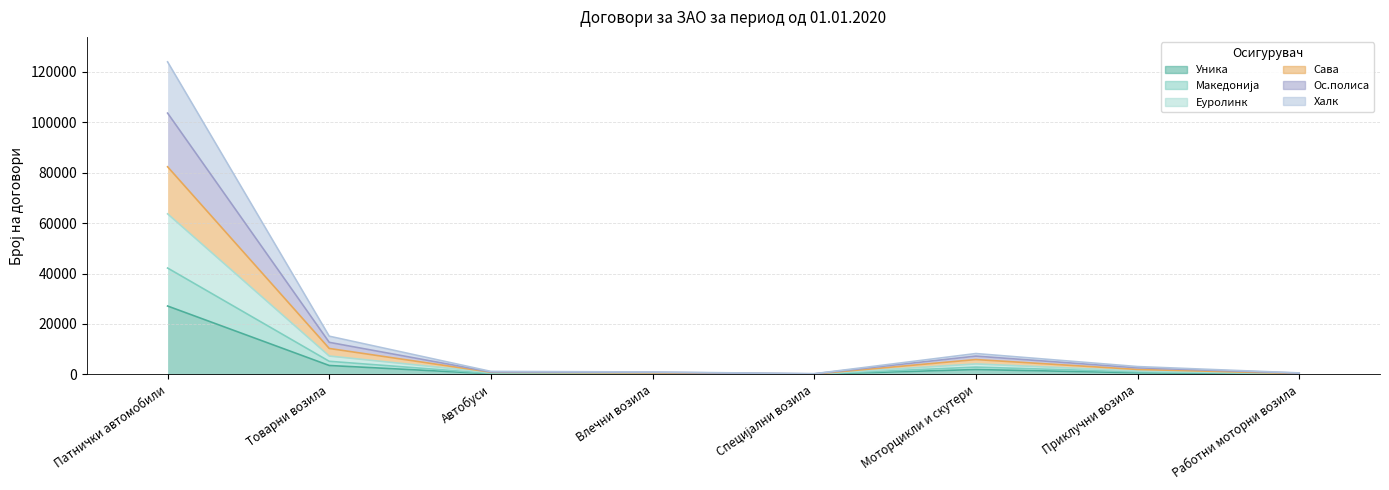

In Еуролинк, how many points are lower than both neighbors (excluding endpoints)?

1